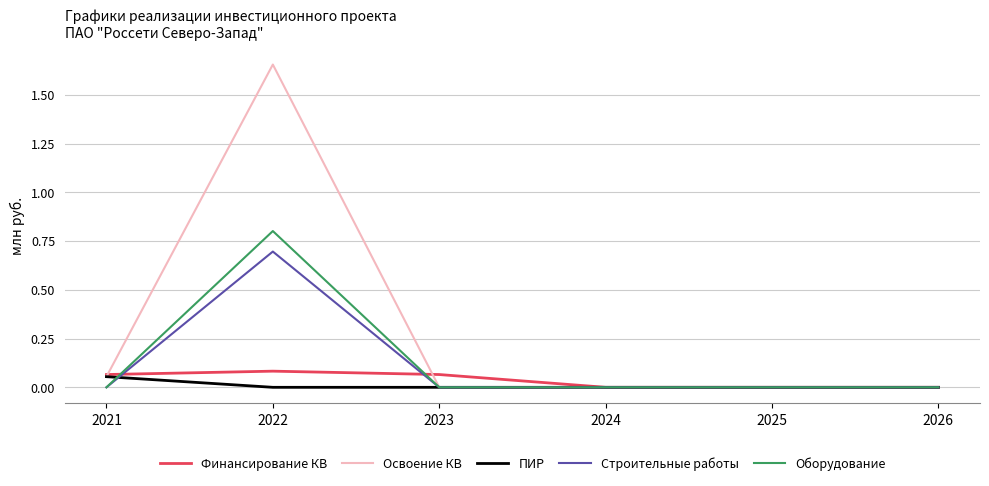

True or false: Освоение КВ has a value of -1.0 at 2026.

False